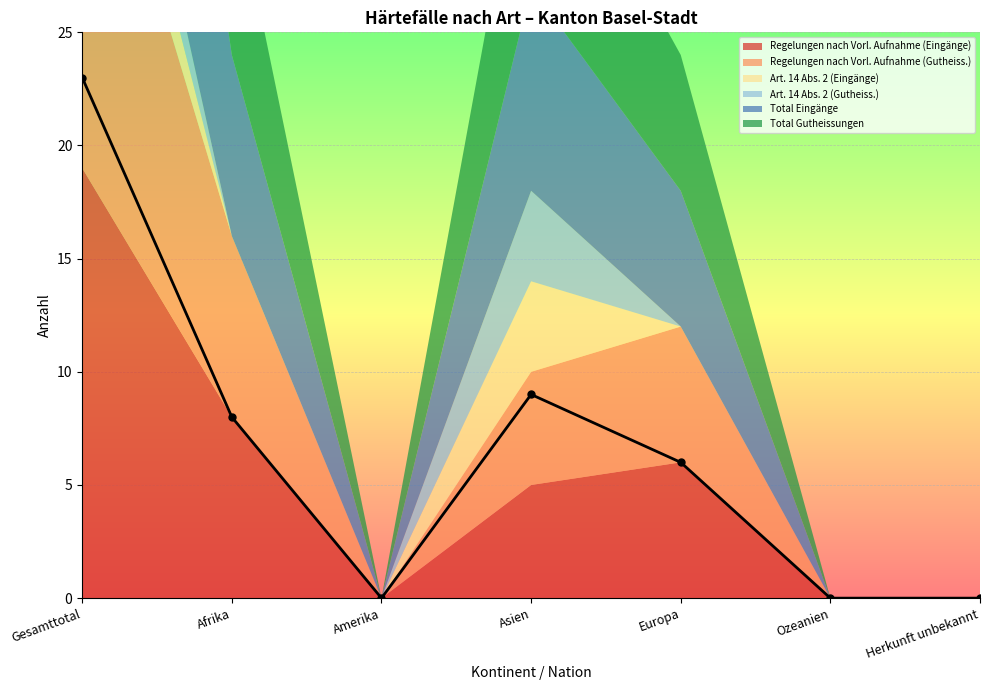

At which category does Art. 14 Abs. 2 (Eingänge) reach its first local peak?

Asien